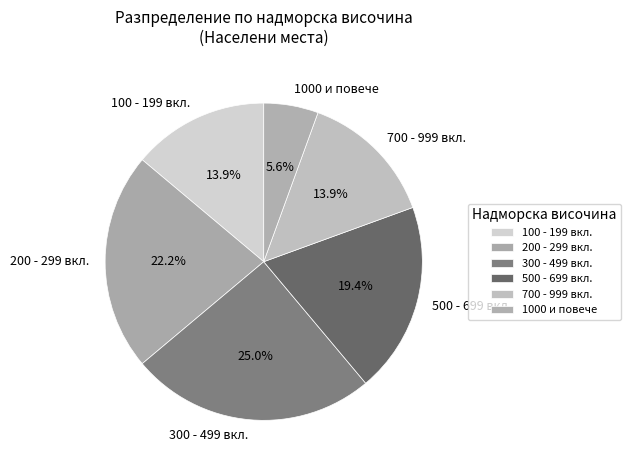

How many slices are in this pie chart?

6